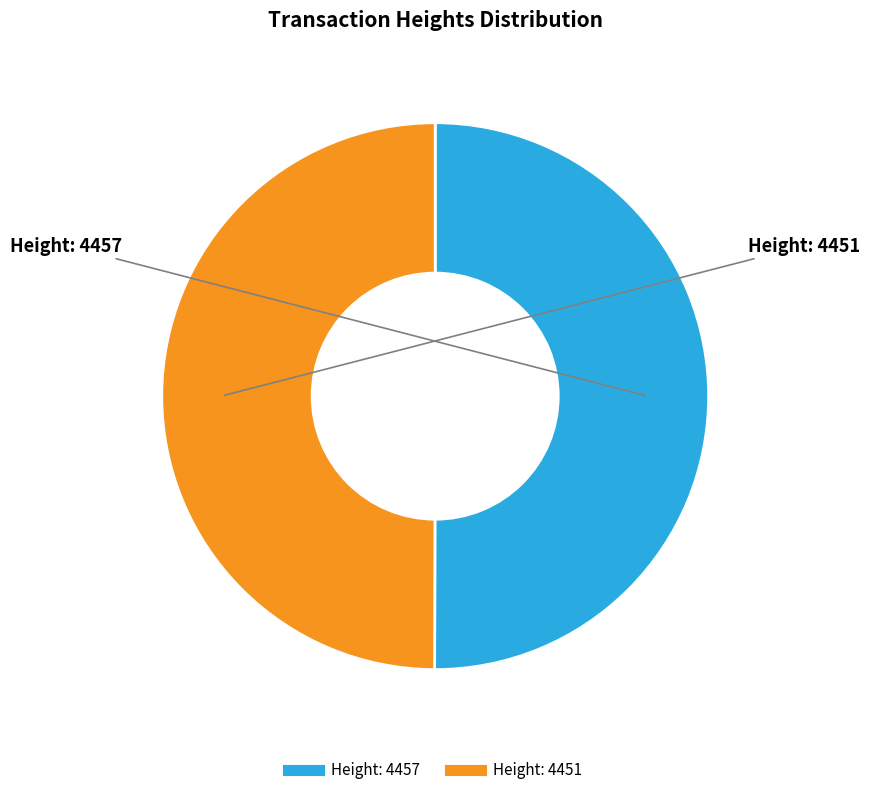

How many slices are in this pie chart?

2